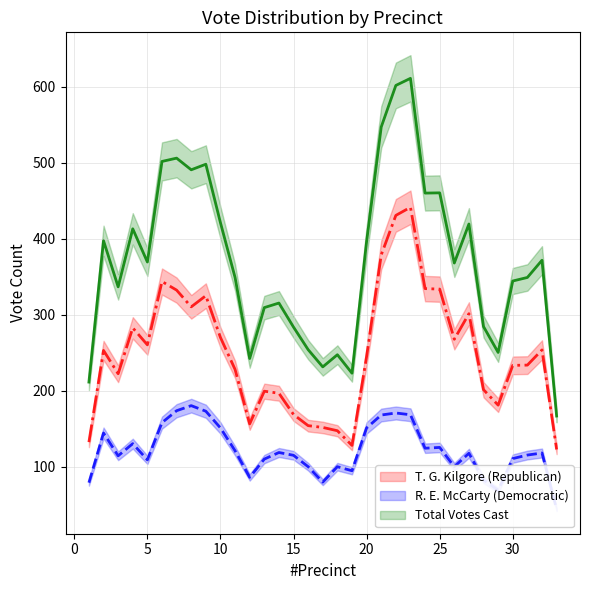

Where is the first local maximum for R. E. McCarty (Democratic)?

2